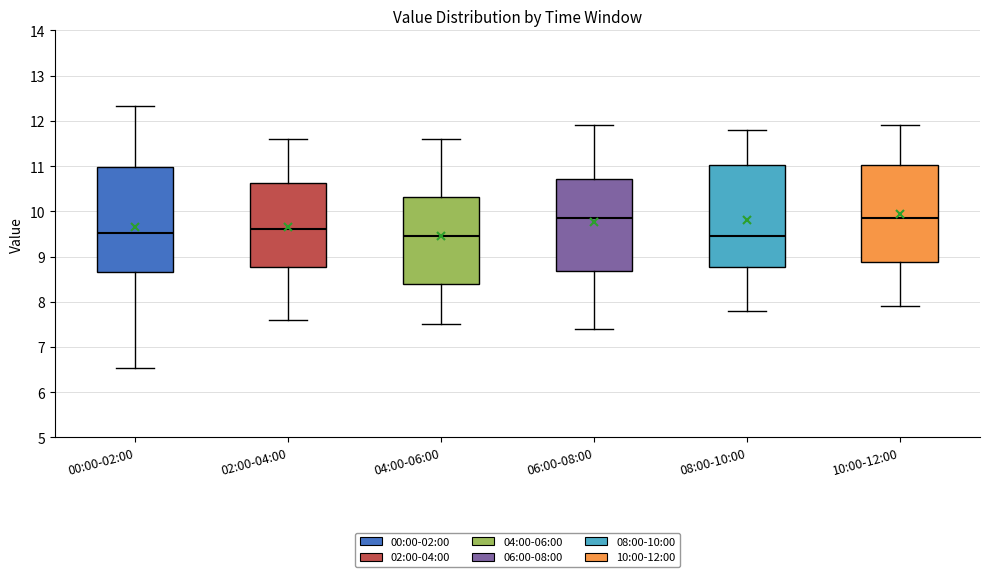

Reading left to right, transcribe this box plot: for each box, give where its median line is, the range the box spans, and where its two whiskers end, as read against the y-axis. The values are not printed on the chart, so give them approximately, as read against the axis.

00:00-02:00: median 9.5, box 8.7 to 11.0, whiskers 6.5 to 12.3
02:00-04:00: median 9.6, box 8.8 to 10.6, whiskers 7.6 to 11.6
04:00-06:00: median 9.5, box 8.4 to 10.3, whiskers 7.5 to 11.6
06:00-08:00: median 9.9, box 8.7 to 10.7, whiskers 7.4 to 11.9
08:00-10:00: median 9.5, box 8.8 to 11.0, whiskers 7.8 to 11.8
10:00-12:00: median 9.9, box 8.9 to 11.0, whiskers 7.9 to 11.9